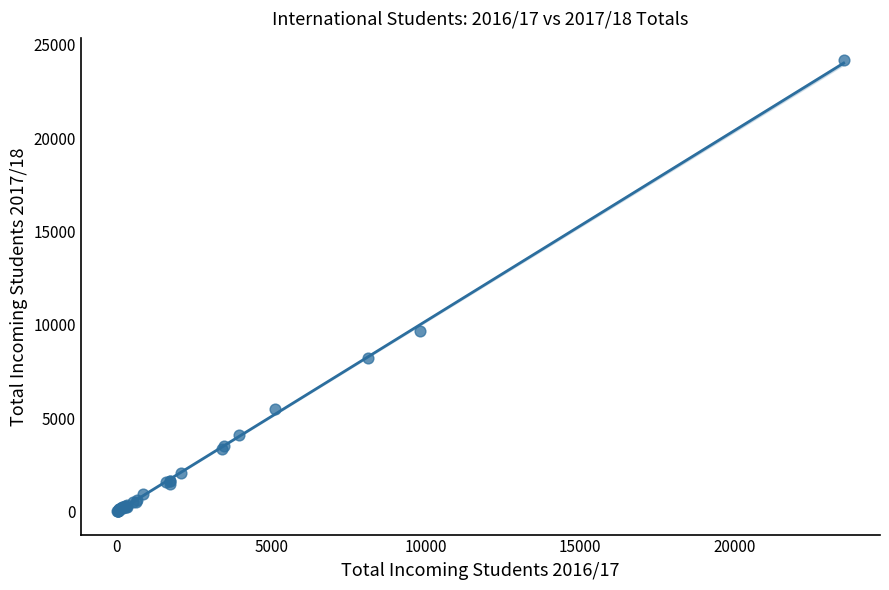

What Y value in the scatter plot is closest to 12082?

9661